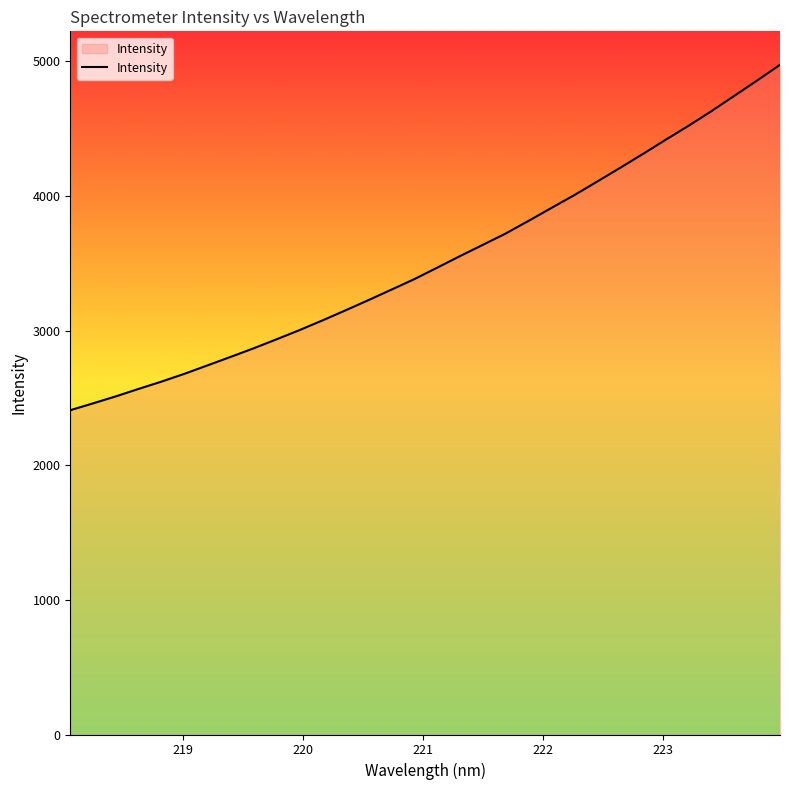

What is the smallest value displayed?

2409.1